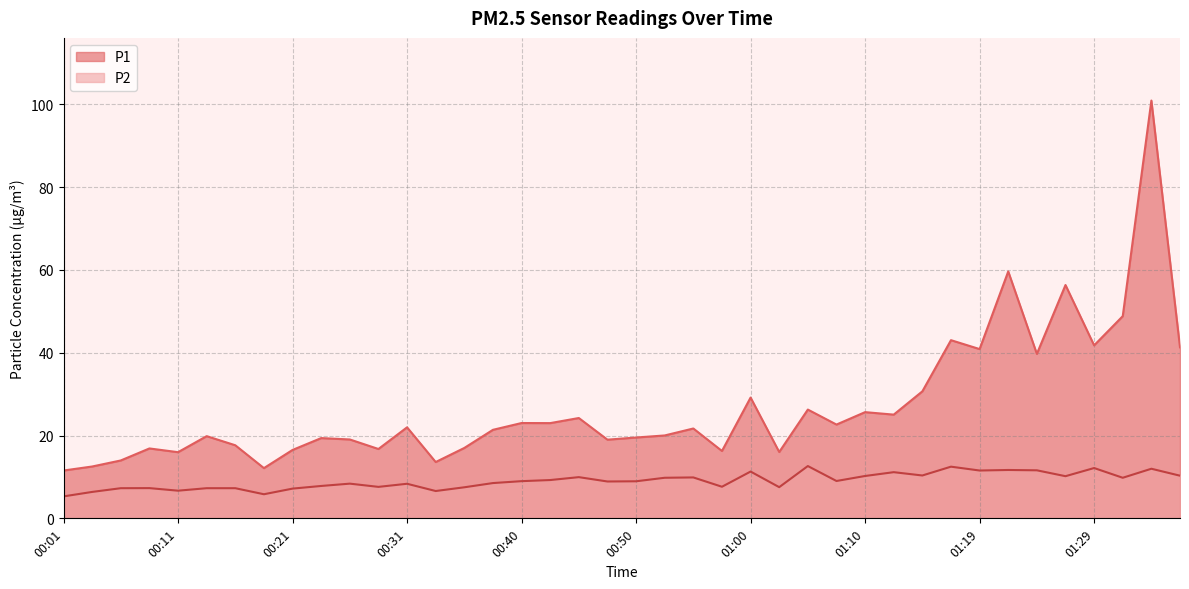

What value does the P1 series have at 00:14?

19.9